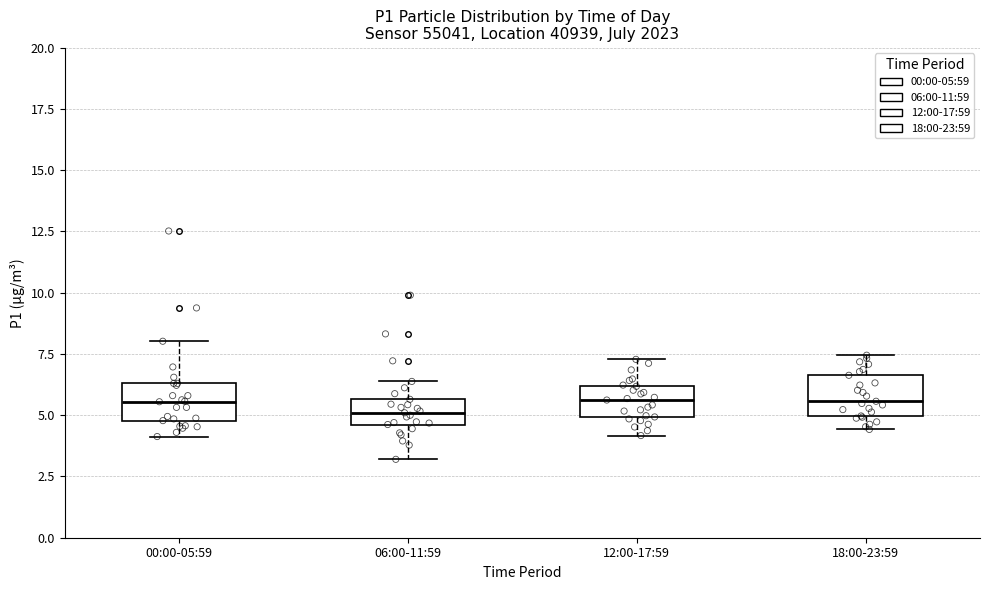

Reading left to right, read every box against the y-axis: the position of its median line, the range the box covers, and the ends of its whiskers. The values are not printed on the chart, so give them approximately, as read against the axis.

00:00-05:59: median 5.5, box 5.0 to 6.5, whiskers 4.0 to 8.0
06:00-11:59: median 5.0, box 4.5 to 5.5, whiskers 3.0 to 6.5
12:00-17:59: median 5.5, box 5.0 to 6.0, whiskers 4.0 to 7.5
18:00-23:59: median 5.5, box 5.0 to 6.5, whiskers 4.5 to 7.5